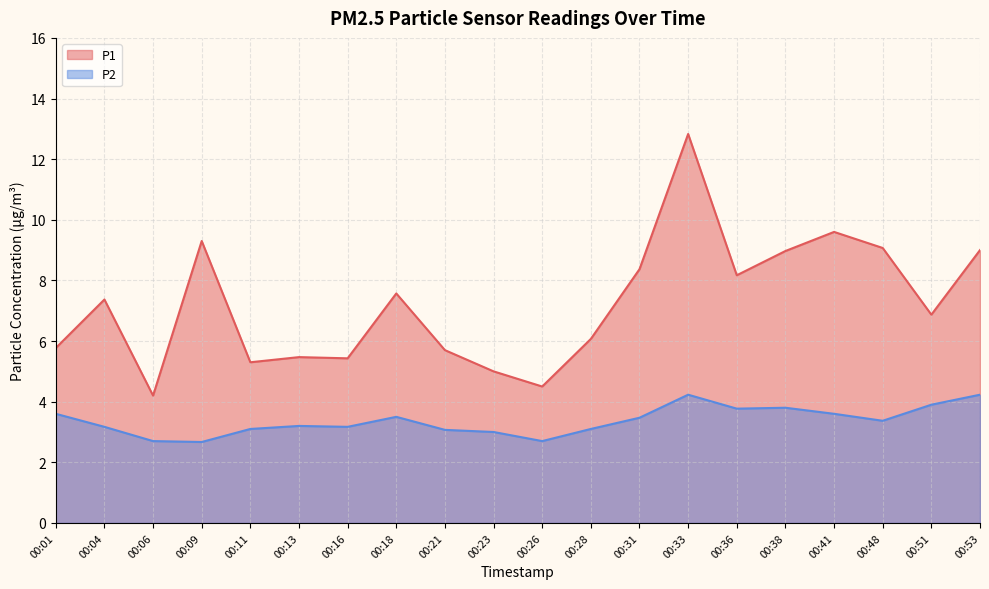

Where is the first local minimum for P1?

00:06